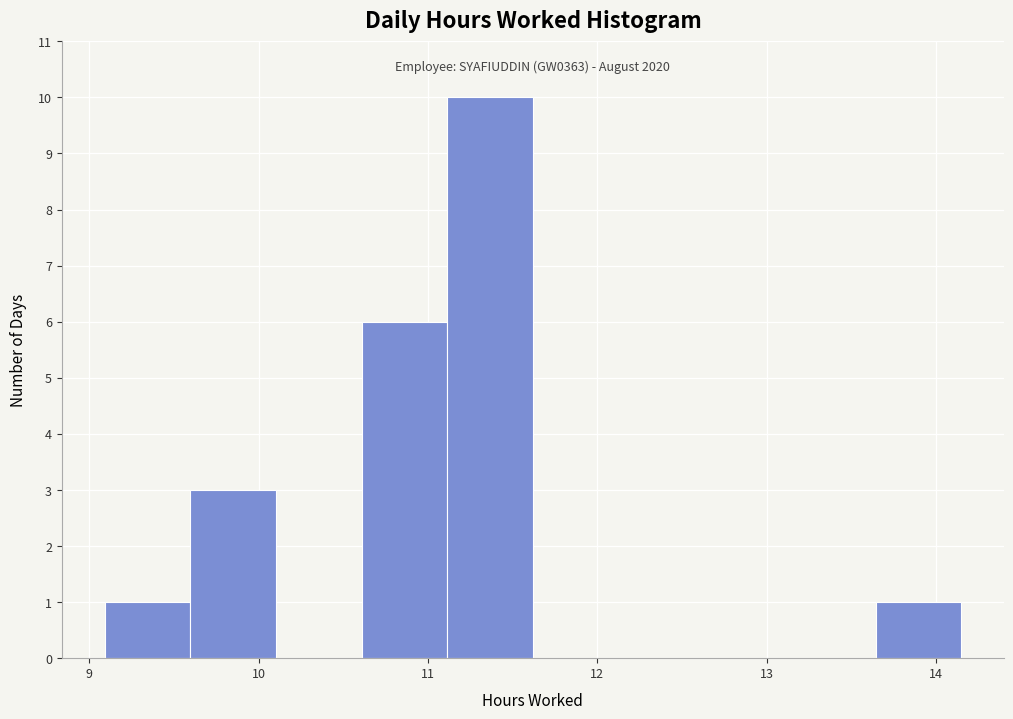

Which range on the x-axis has the tallest bar?

11.1 to 11.6